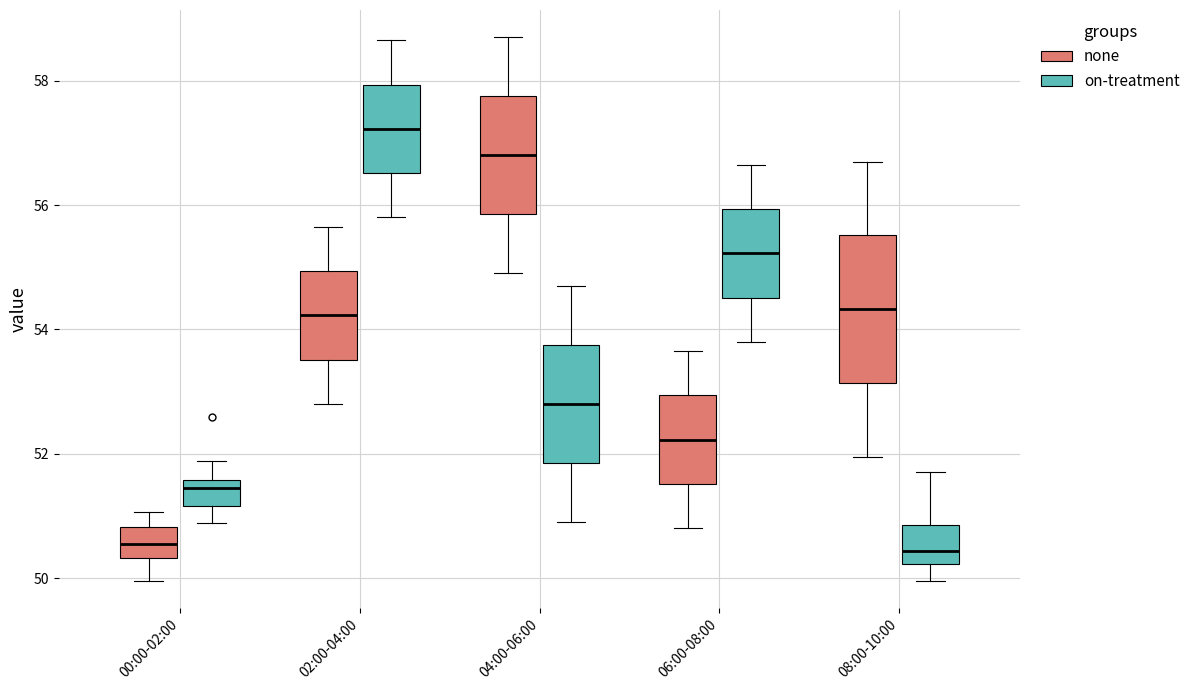

Reading left to right, transcribe this box plot: for each box, give where its median line is, the range the box spans, and where its two whiskers end, as read against the y-axis. The values are not printed on the chart, so give them approximately, as read against the axis.

00:00-02:00 (none): median 50.6, box 50.4 to 50.8, whiskers 50.0 to 51.0
00:00-02:00 (on-treatment): median 51.4, box 51.2 to 51.6, whiskers 50.8 to 51.8
02:00-04:00 (none): median 54.2, box 53.6 to 55.0, whiskers 52.8 to 55.6
02:00-04:00 (on-treatment): median 57.2, box 56.6 to 58.0, whiskers 55.8 to 58.6
04:00-06:00 (none): median 56.8, box 55.8 to 57.8, whiskers 55.0 to 58.8
04:00-06:00 (on-treatment): median 52.8, box 51.8 to 53.8, whiskers 51.0 to 54.8
06:00-08:00 (none): median 52.2, box 51.6 to 53.0, whiskers 50.8 to 53.6
06:00-08:00 (on-treatment): median 55.2, box 54.6 to 56.0, whiskers 53.8 to 56.6
08:00-10:00 (none): median 54.4, box 53.2 to 55.6, whiskers 52.0 to 56.8
08:00-10:00 (on-treatment): median 50.4, box 50.2 to 50.8, whiskers 50.0 to 51.8